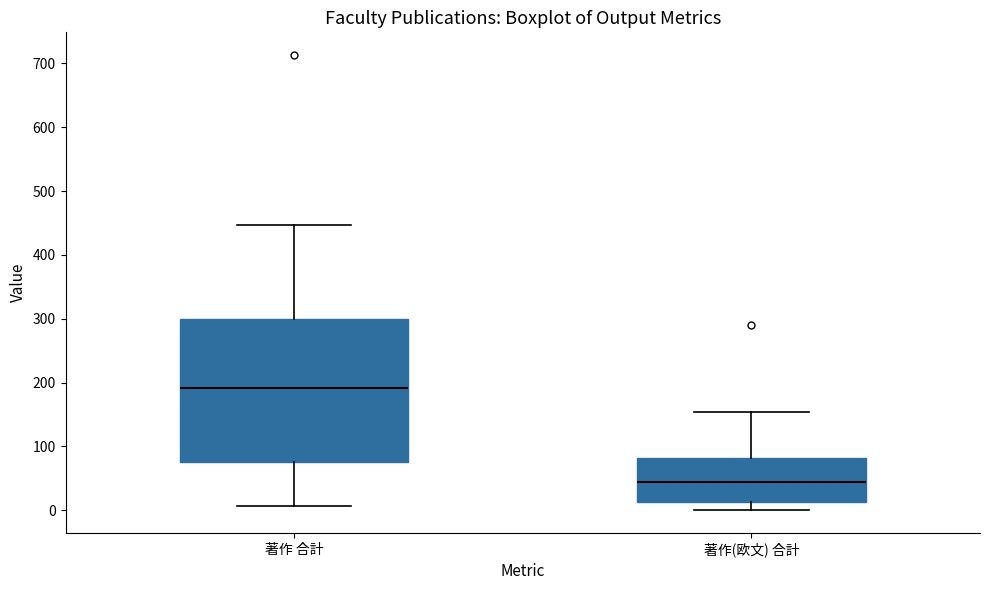

Which box is the tallest, from its lower edge to its upper edge?

著作 合計